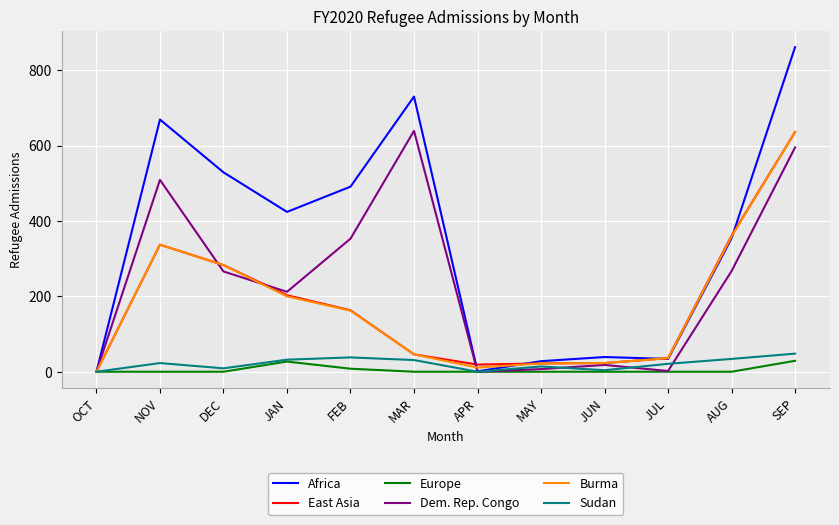

Which series changed the most between FEB and SEP?

Burma